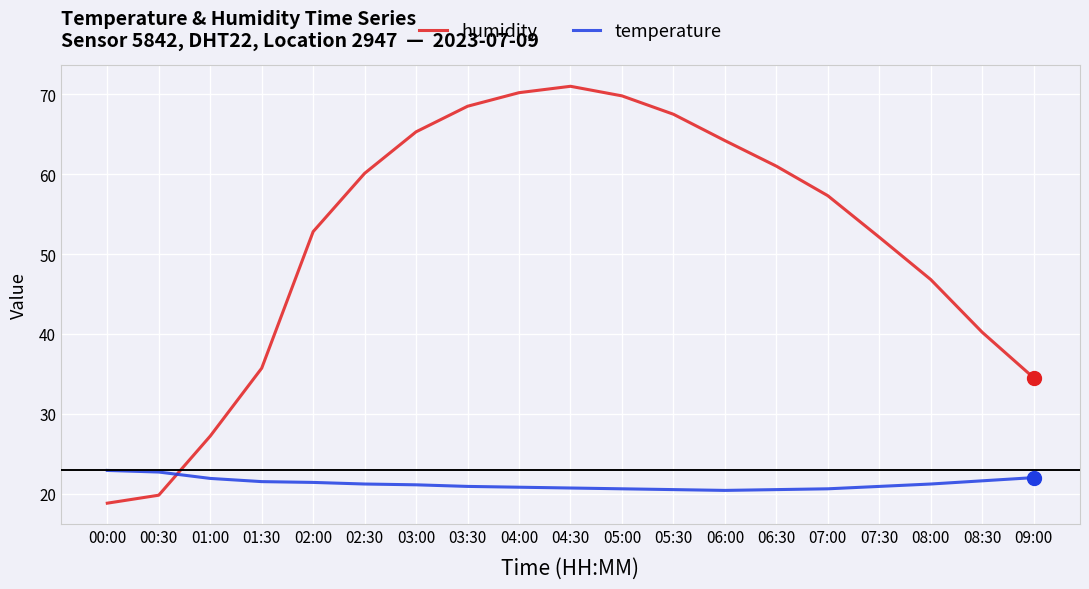

What is the approximate value of temperature at 04:00?

20.8